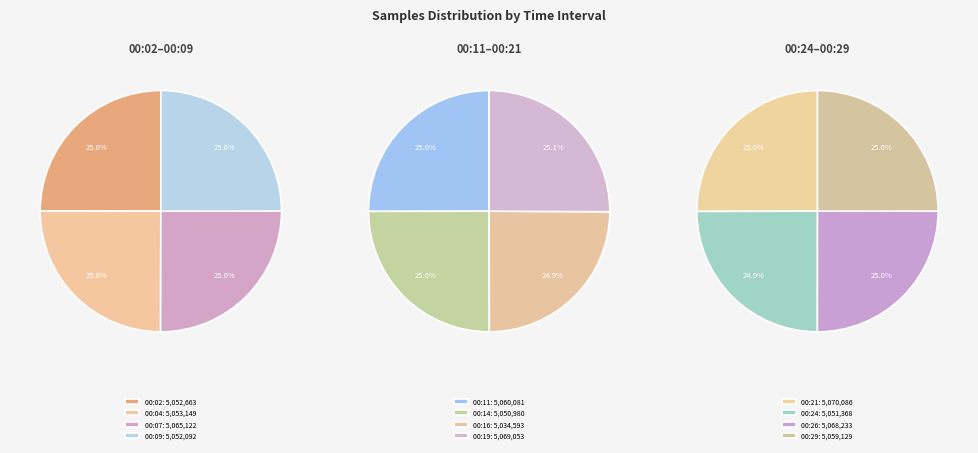

Approximately how many times larger is the value at 00:04 compared to 00:19?

1.0